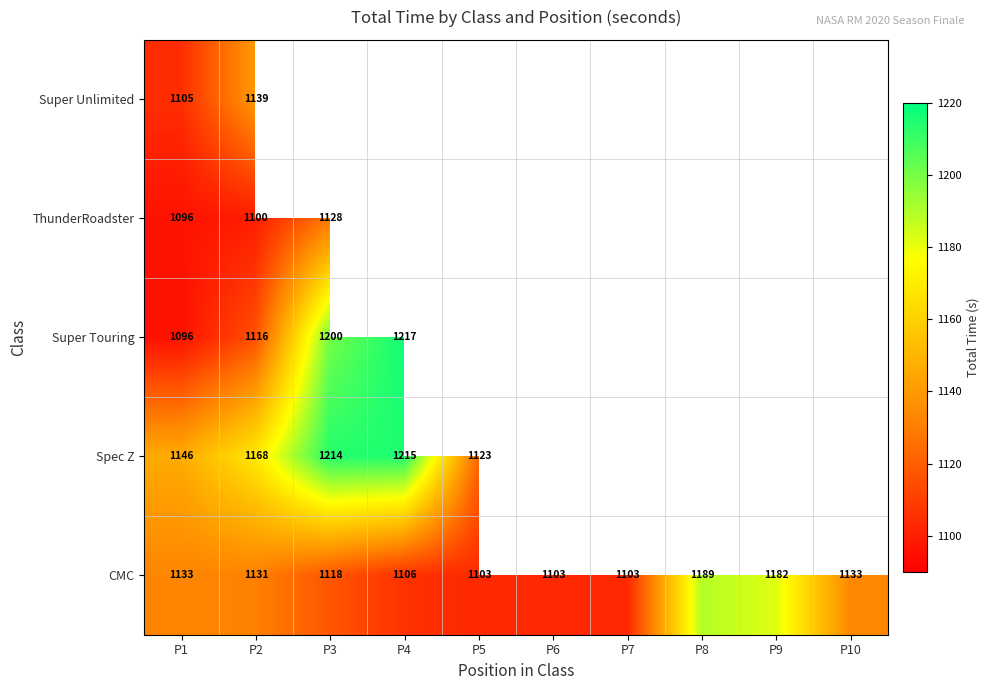

At P2, list the series in order from largest to smallest.

Spec Z, Super Unlimited, CMC, Super Touring, ThunderRoadster